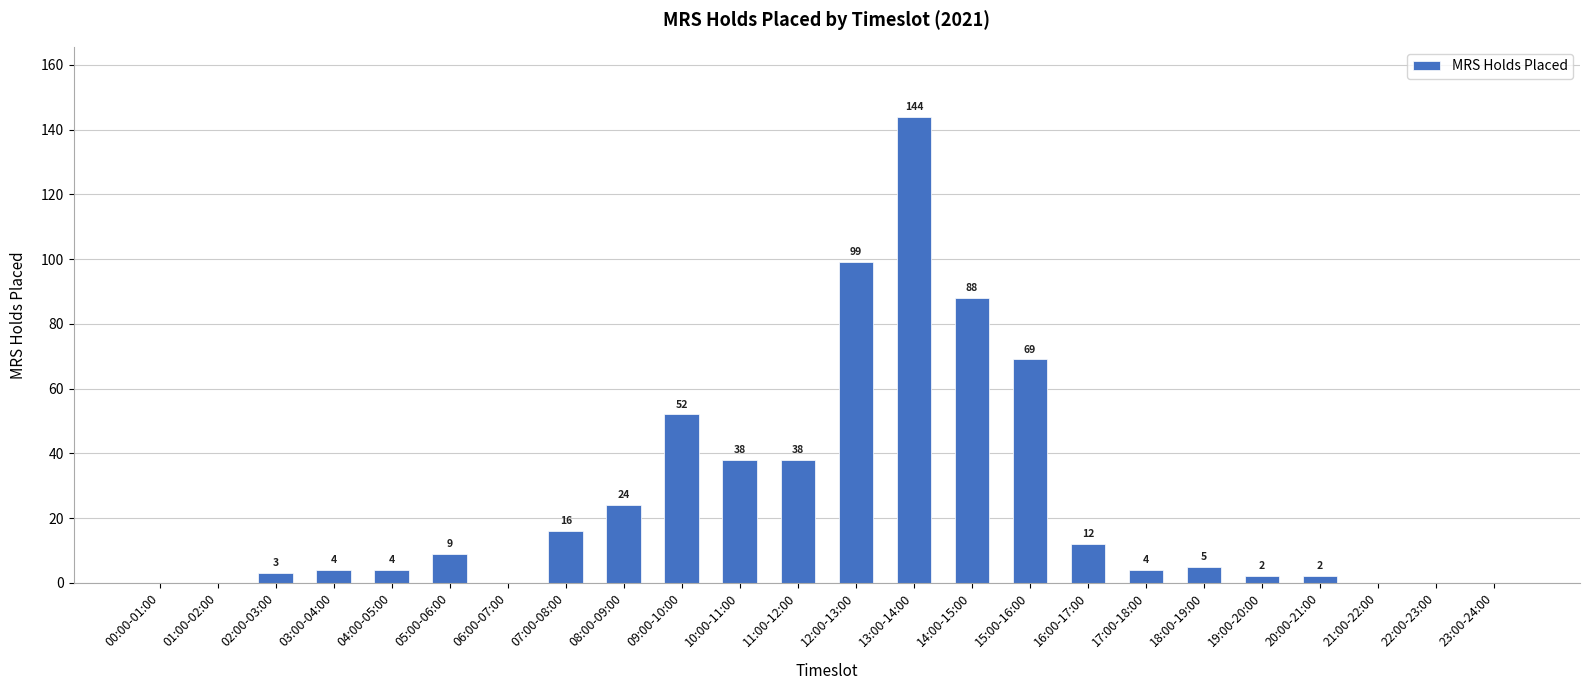

The chart shows a value of 12 at 16:00-17:00. True or false?

True